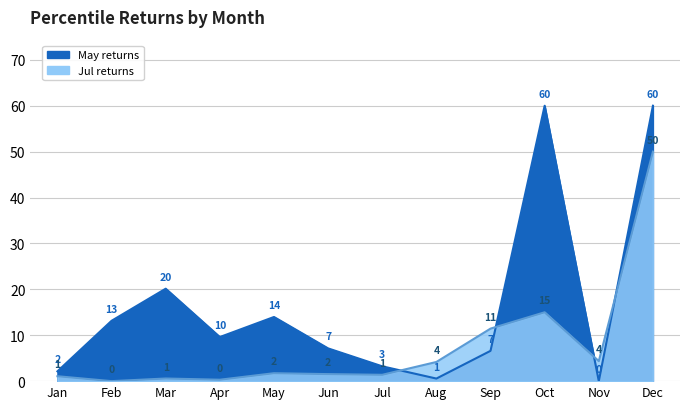

True or false: May and Jul intersect in this chart.

True